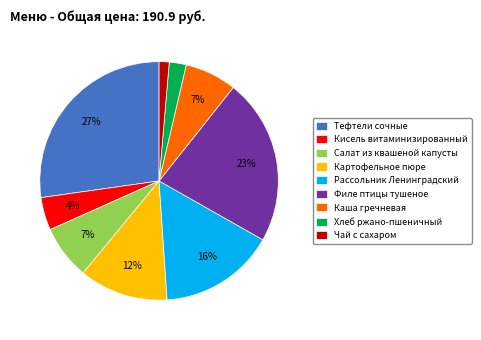

To the nearest percent, what is the average slice percentage?

11%